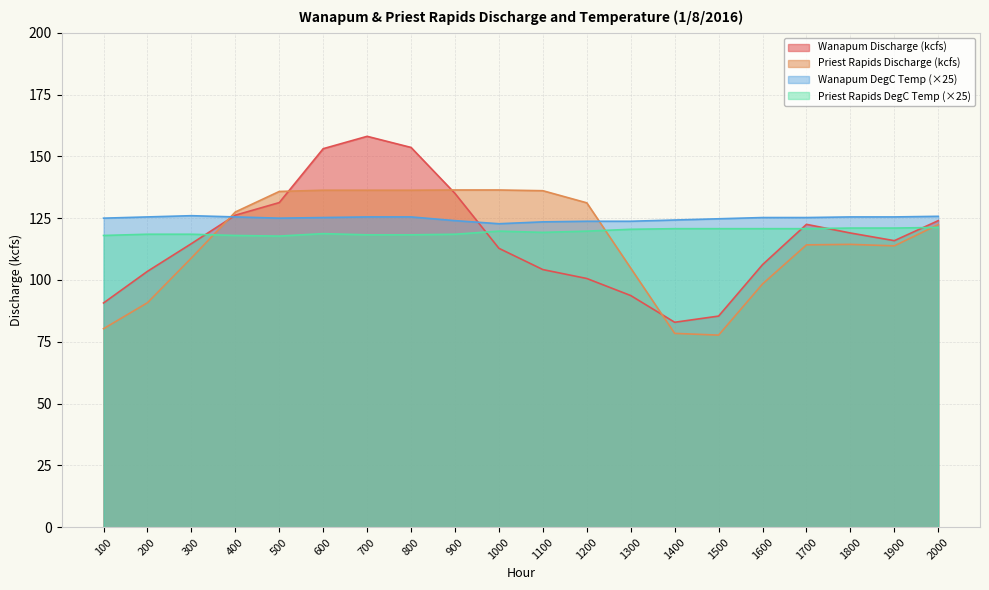

Rank the series at 200 from highest to lowest value.

Wanapum DegC Temp (×25), Priest Rapids DegC Temp (×25), Wanapum Discharge (kcfs), Priest Rapids Discharge (kcfs)